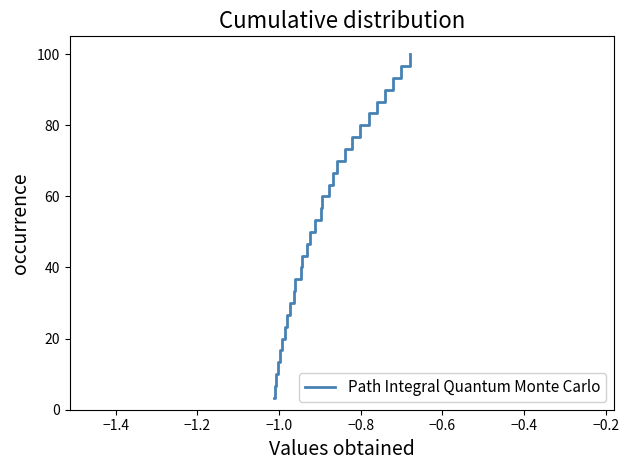

What is the smallest value displayed?

3.3